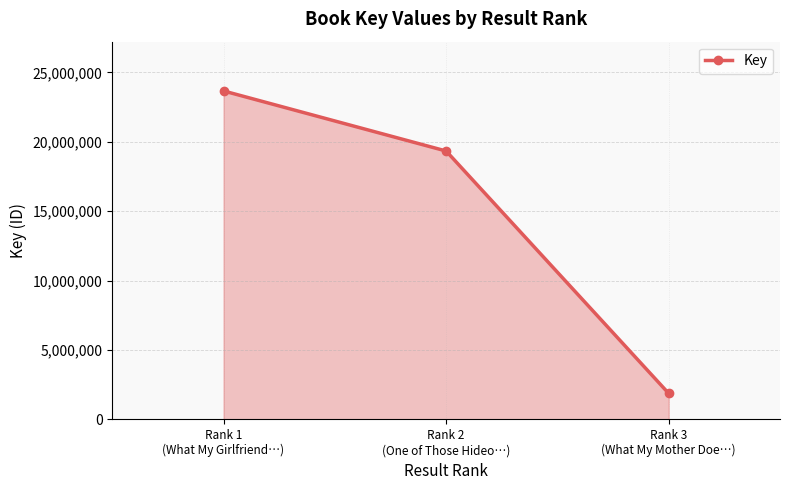

What is the change in value from Rank 1
(What My Girlfriend…) to Rank 3
(What My Mother Doe…)?

-21798730